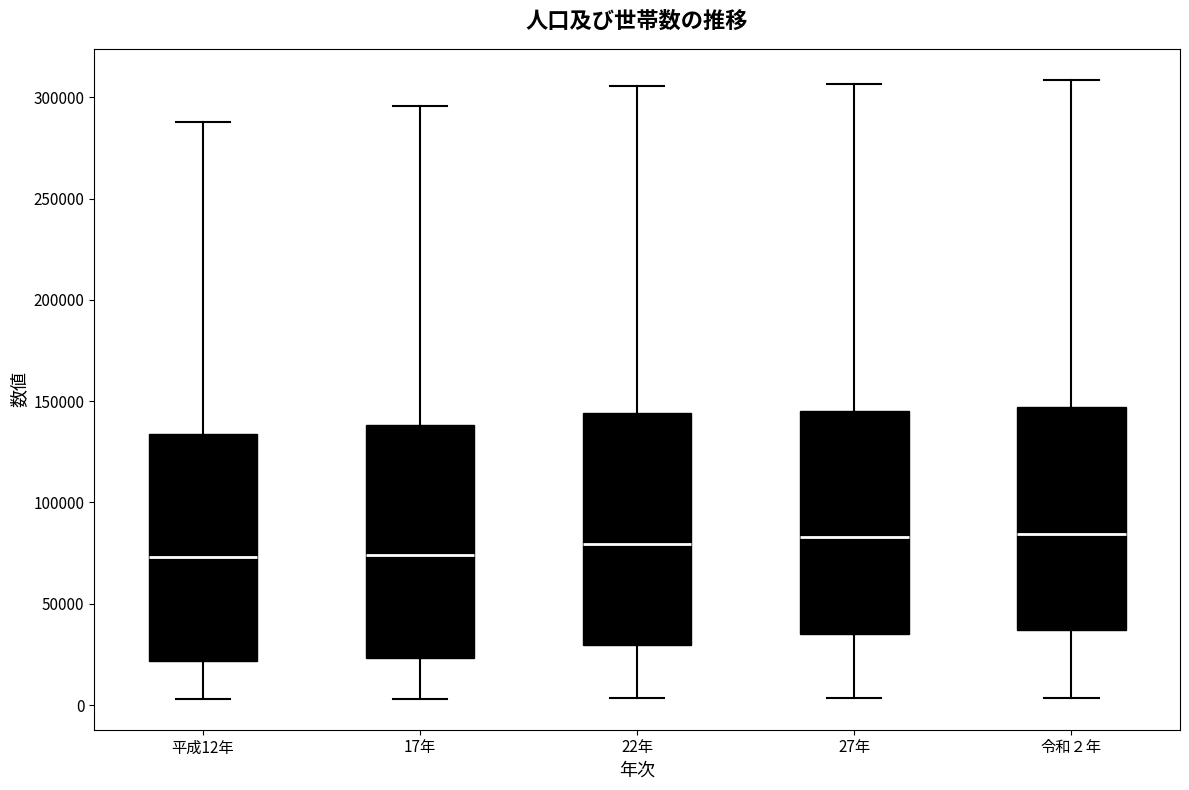

Reading left to right, read every box against the y-axis: the position of its median line, the range the box covers, and the ends of its whiskers. The values are not printed on the chart, so give them approximately, as read against the axis.

平成12年: median 75000, box 20000 to 135000, whiskers 5000 to 290000
17年: median 75000, box 25000 to 140000, whiskers 5000 to 295000
22年: median 80000, box 30000 to 145000, whiskers 5000 to 305000
27年: median 85000, box 35000 to 145000, whiskers 5000 to 305000
令和２年: median 85000, box 35000 to 145000, whiskers 5000 to 310000